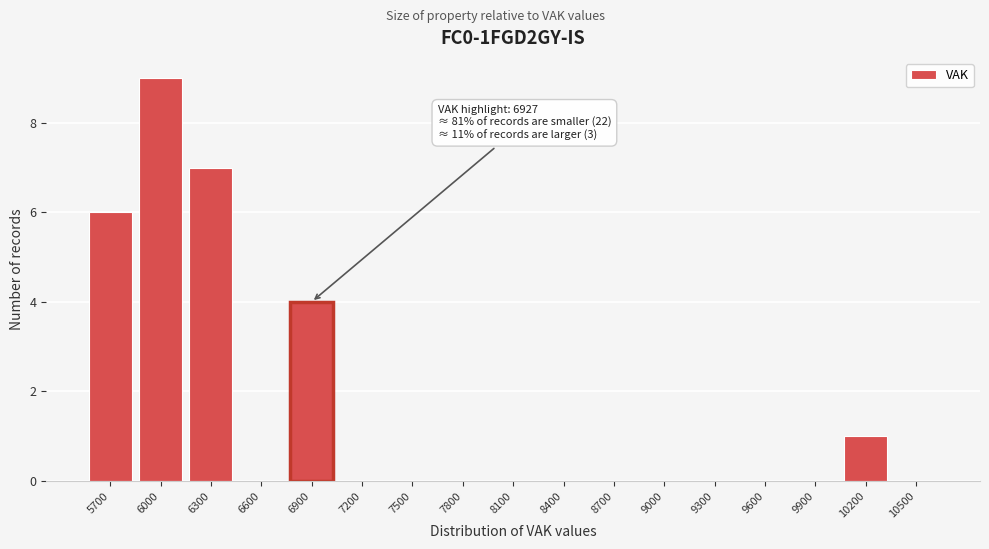

Reading left to right, what are all the values shown in this chart?

5700=6	6000=9	6300=7	6600=0	6900=4	7200=0	7500=0	7800=0	8100=0	8400=0	8700=0	9000=0	9300=0	9600=0	9900=0	10200=1	10500=0